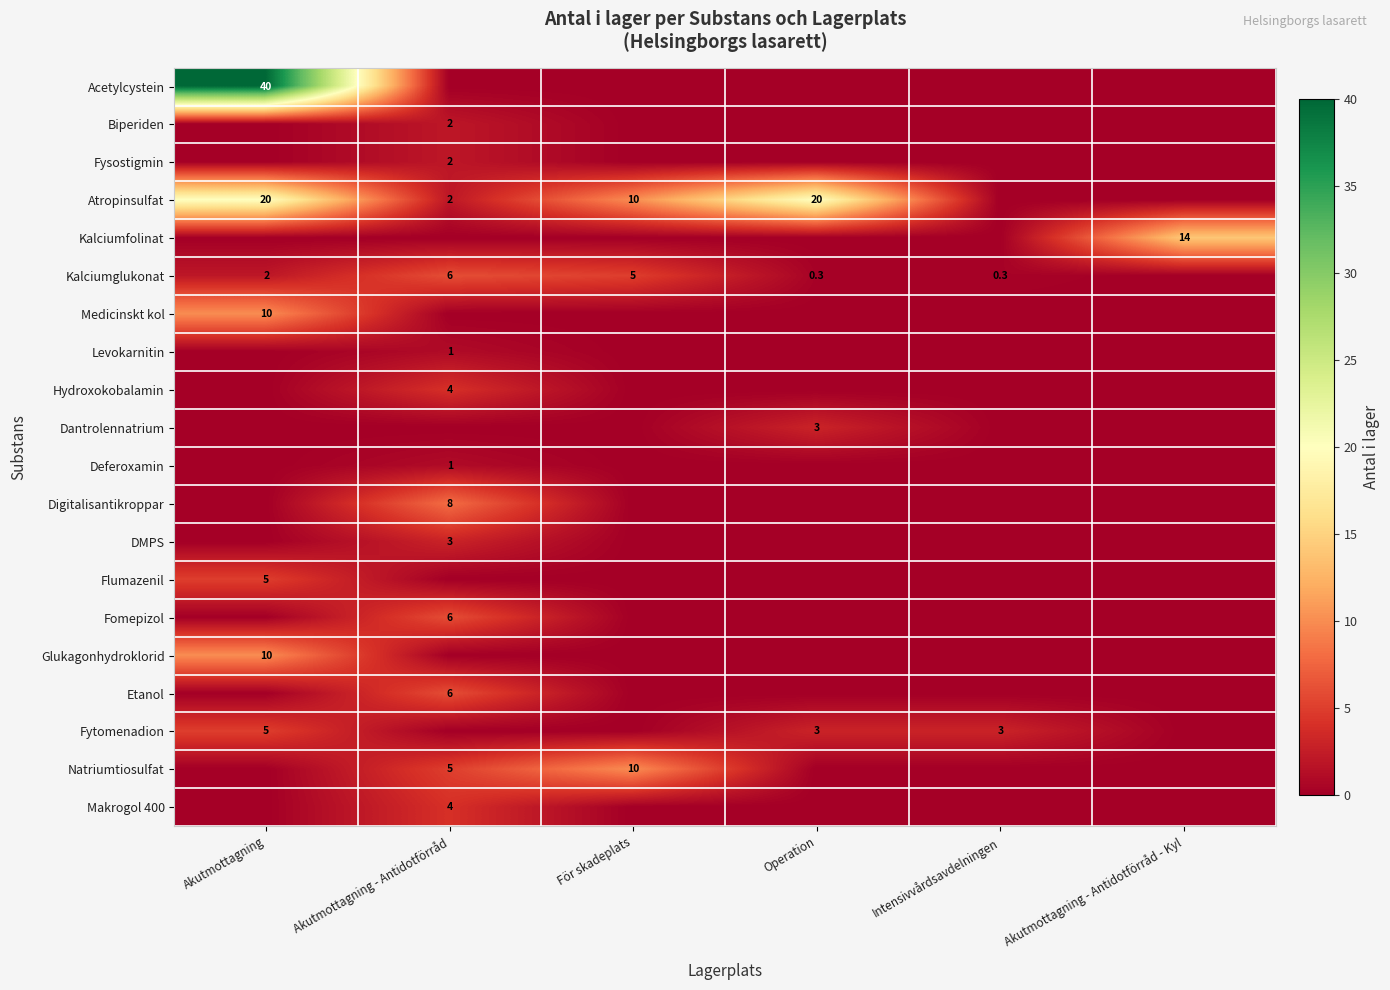

Which series has the largest range (max minus min)?

Acetylcystein